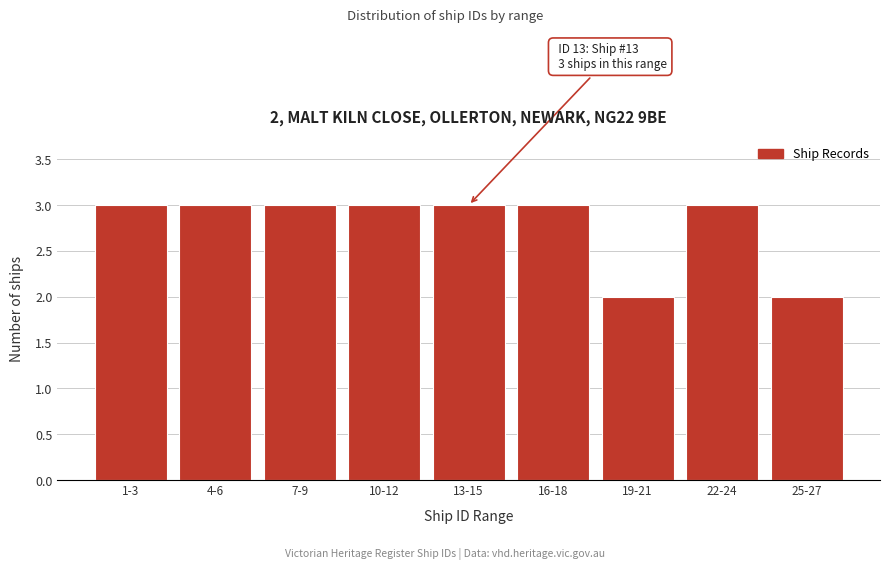

Reading left to right, what are all the values shown in this chart?

1-3=3	4-6=3	7-9=3	10-12=3	13-15=3	16-18=3	19-21=2	22-24=3	25-27=2